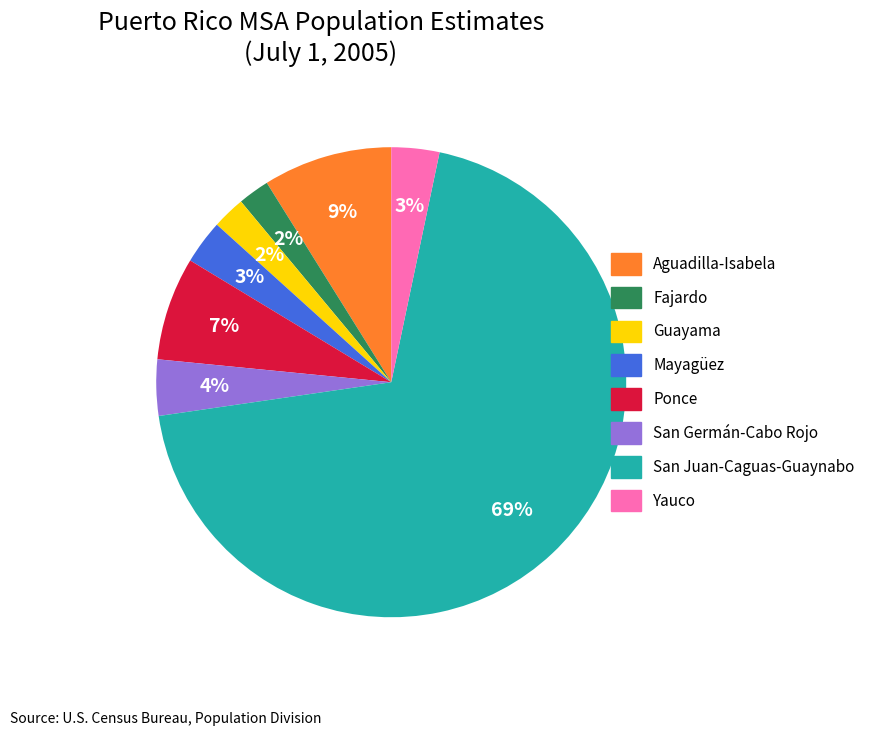

Do Fajardo and San Germán-Cabo Rojo together represent more than half of the pie?

No